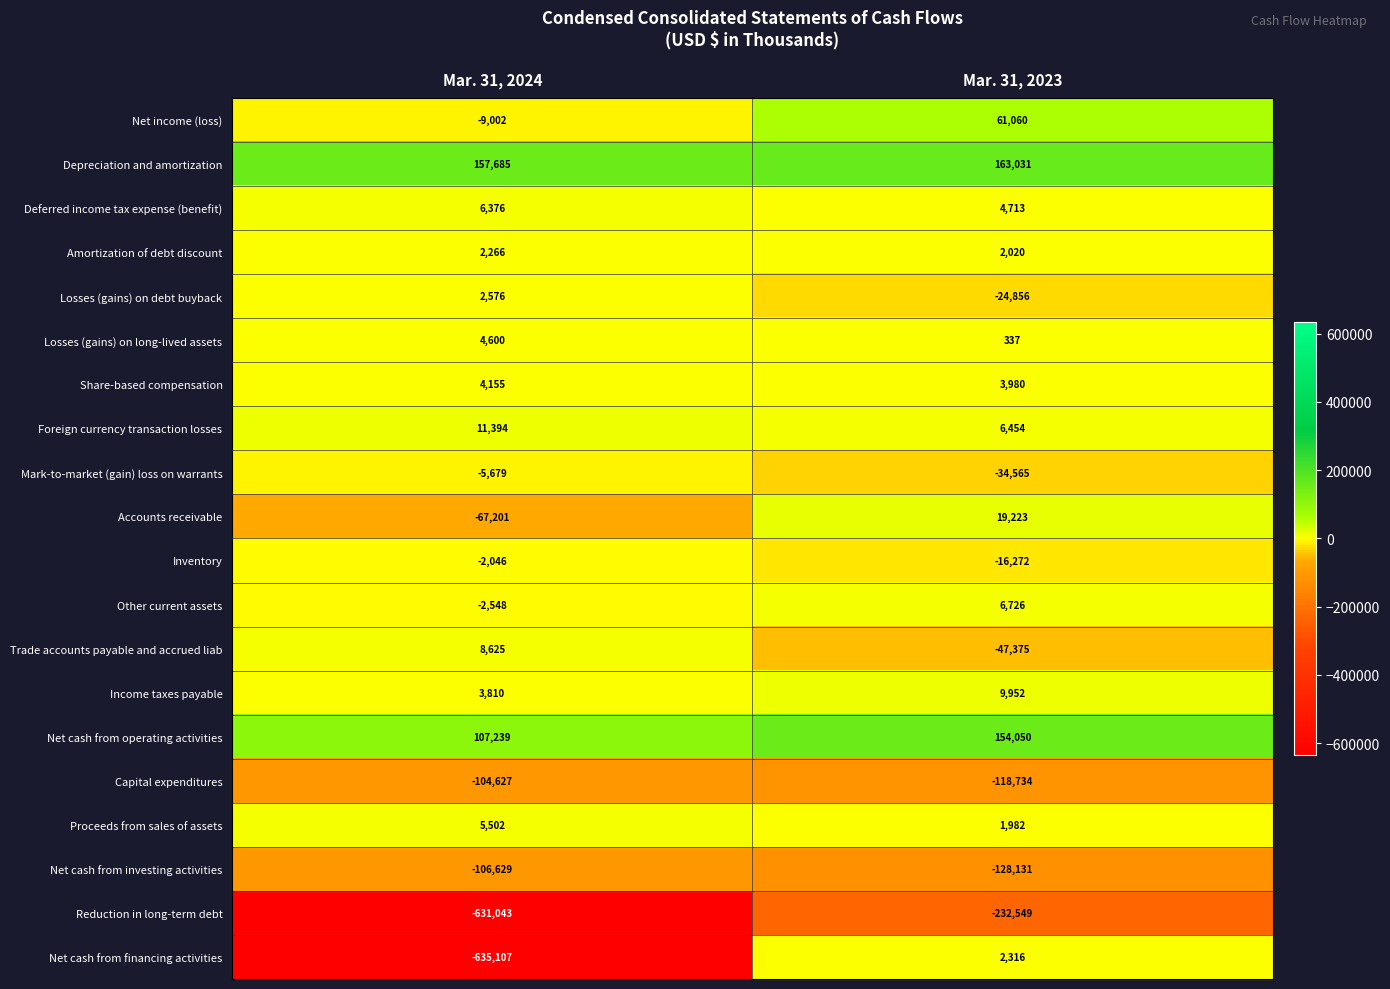

Which series has the largest total across all categories?

Depreciation and amortization